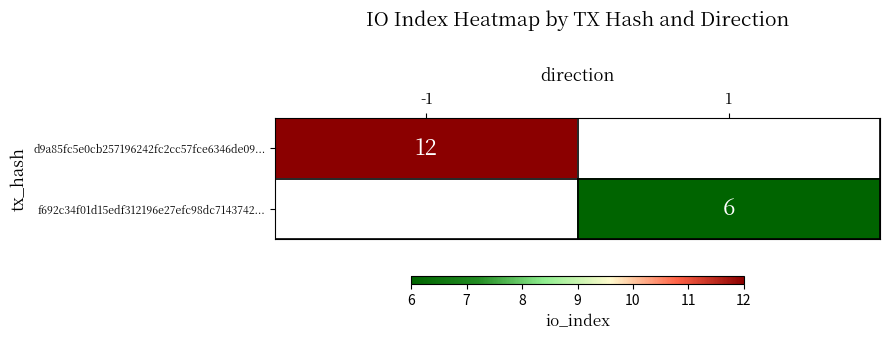

How many positive values does the f692c34f01d15edf312196e27efc98dc7143742... series have?

1